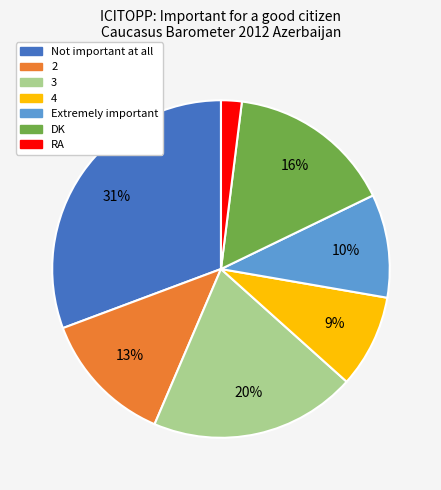

What percentage is the DK slice, to the nearest percent?

16%